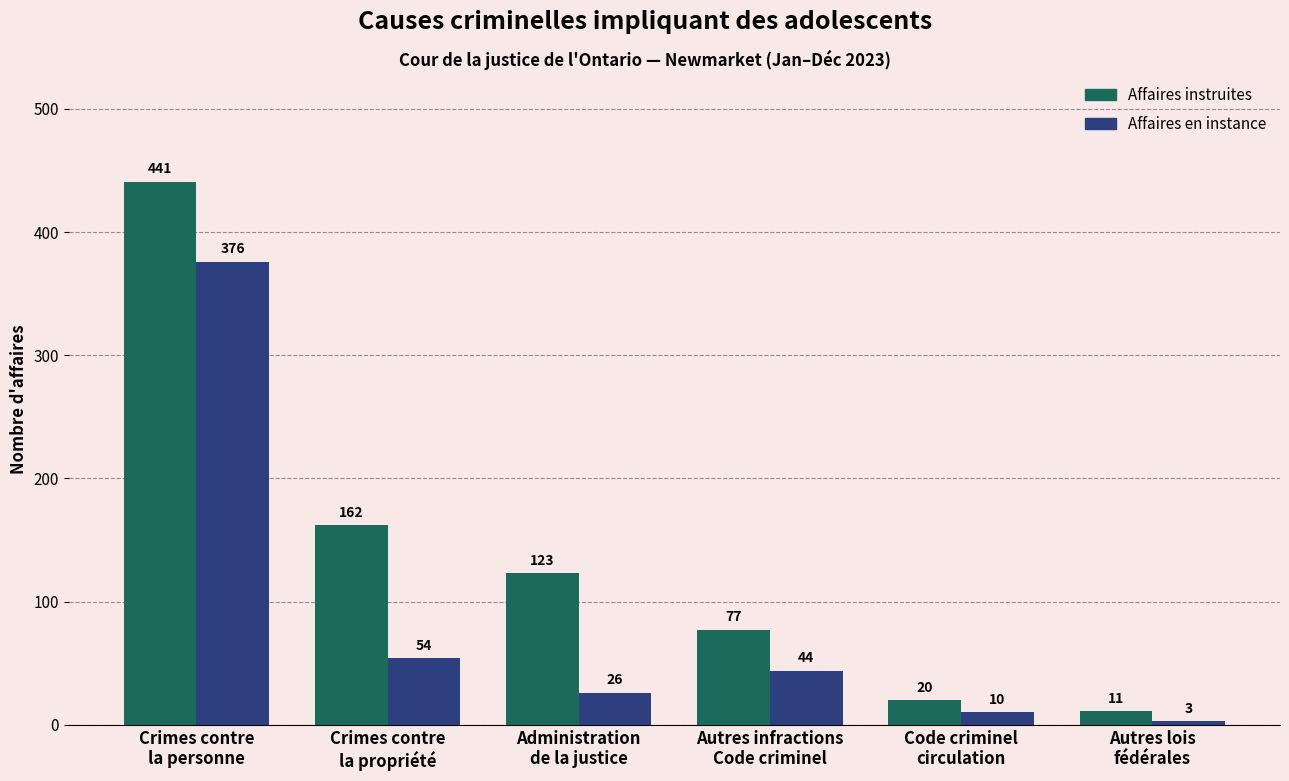

What is the approximate value of Affaires instruites at Crimes contre
la propriété?

162